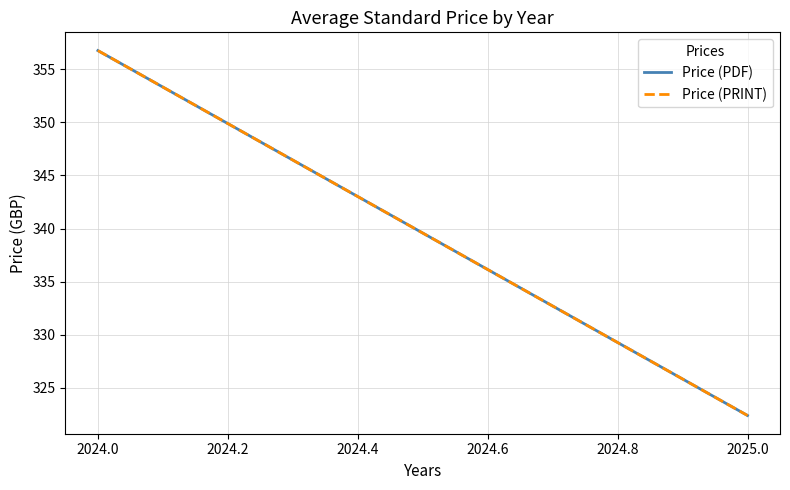

True or false: Price (PDF) has a value of 493.9 at 2023.8.

False